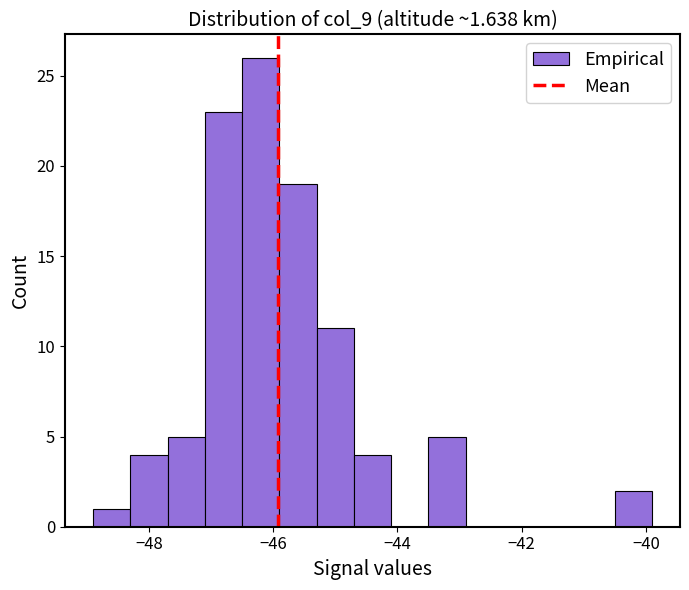

Around what value on the x-axis is the tallest bar? Give the approximate position of its centre, as read against the axis.

-46.2